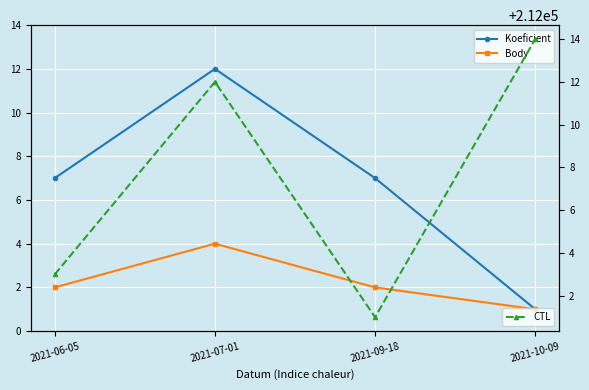

At which category does CTL reach its first local valley?

2021-09-18